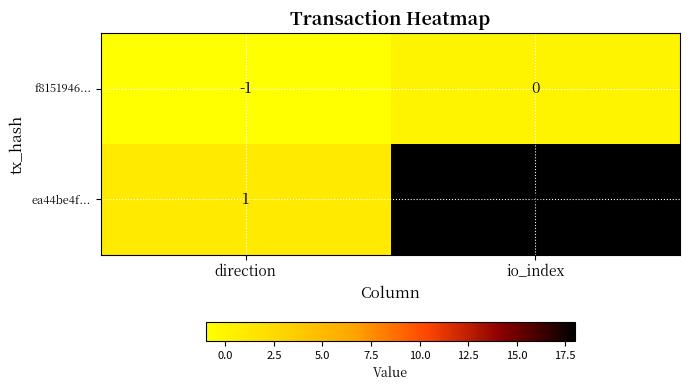

At which category does the chart reach its minimum across all series?

direction